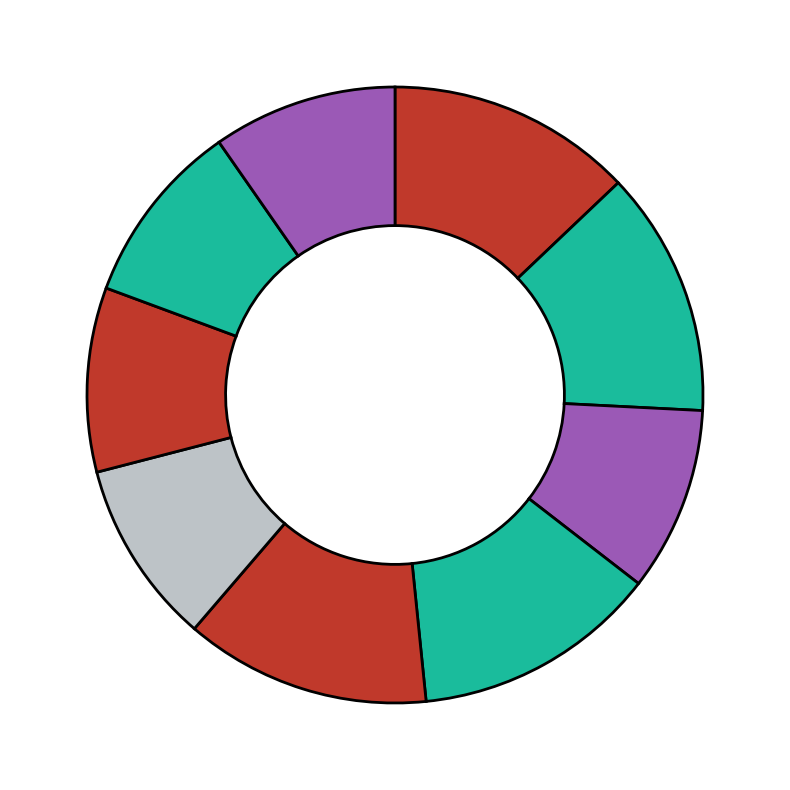

Count the number of slices in the pie.

9